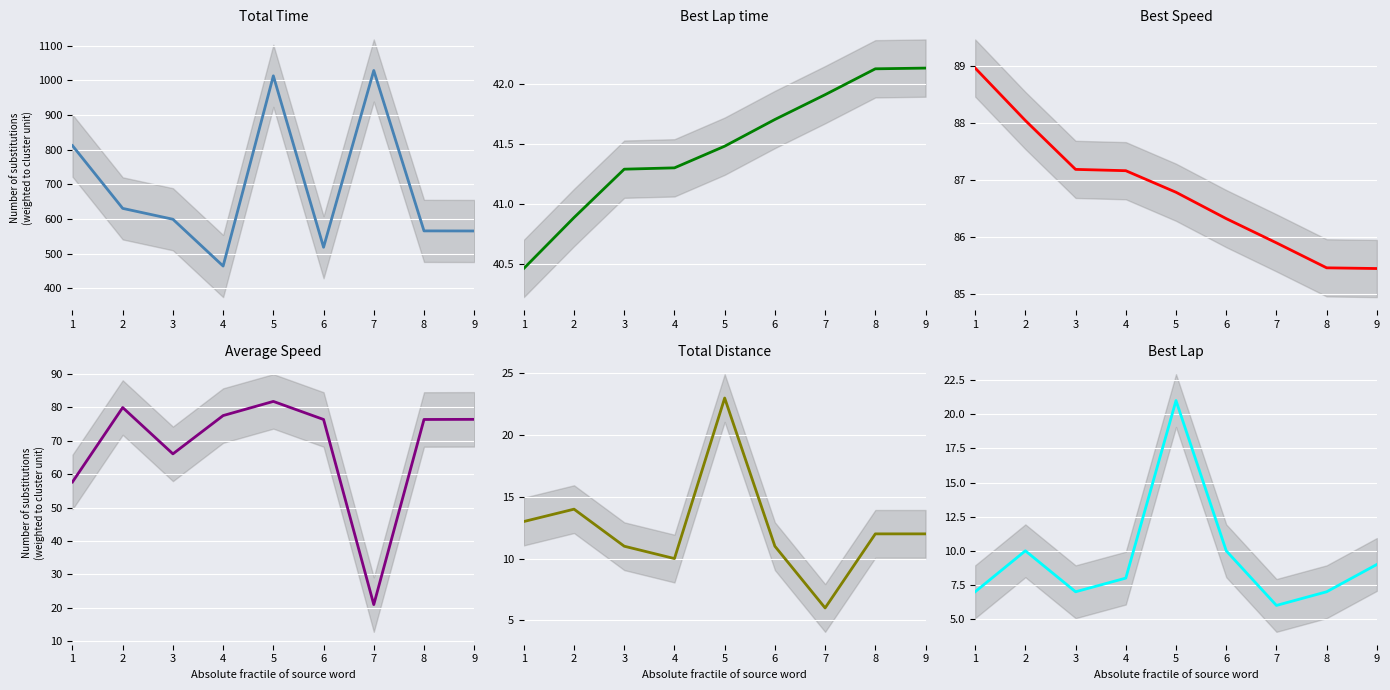

What value does the Best Lap time series have at 3?

41.3